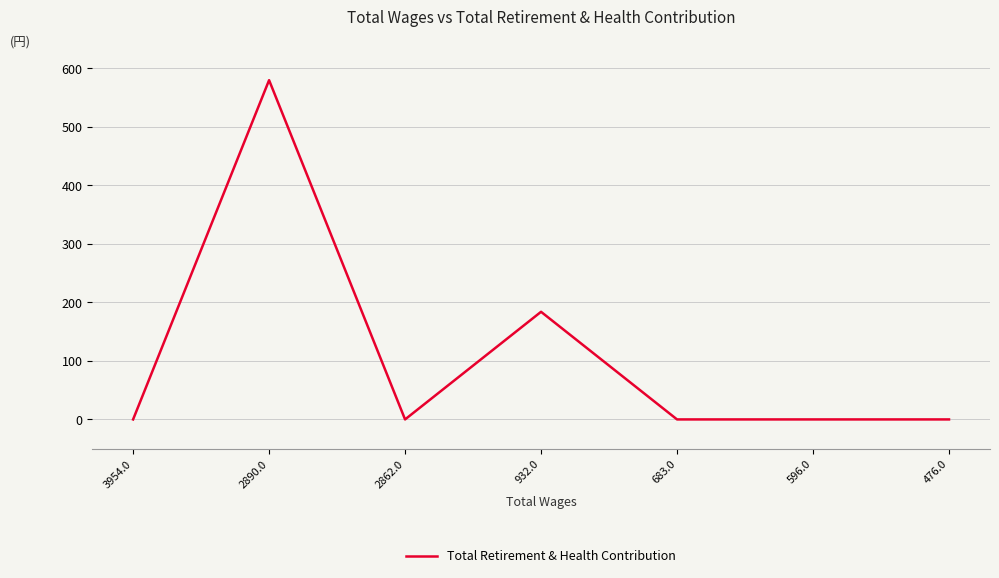

What is the change in value from 932.0 to 476.0?

-184